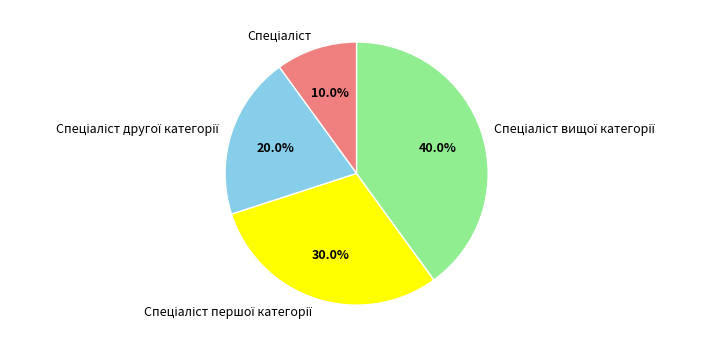

Is there any slice that represents more than half of the pie?

No